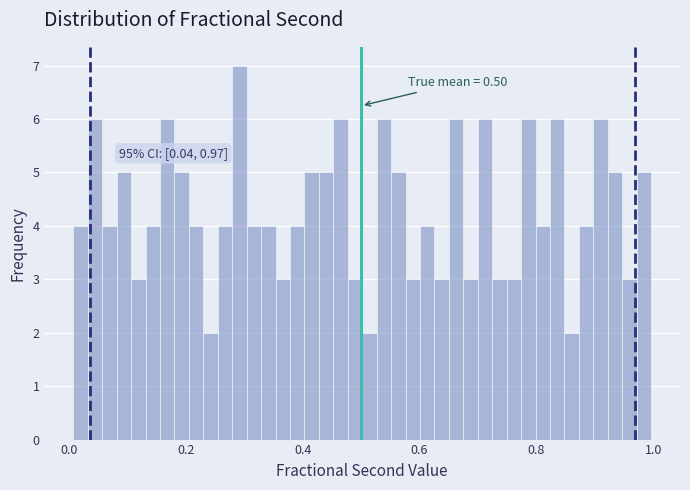

Read against the x-axis, roughly where is the centre of the tallest bar?

0.30